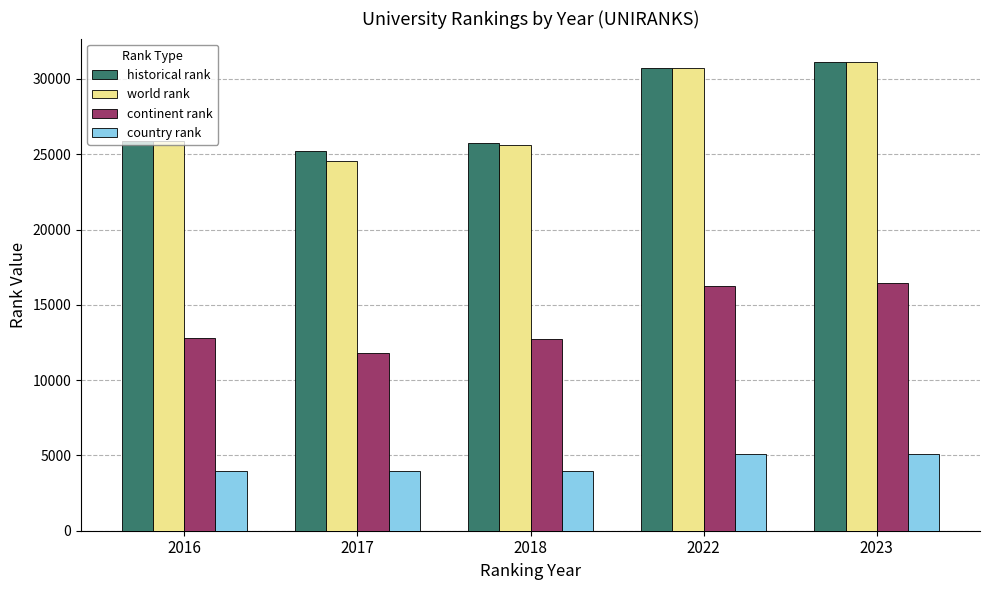

What is the total value across all series at 2016?

68501.0